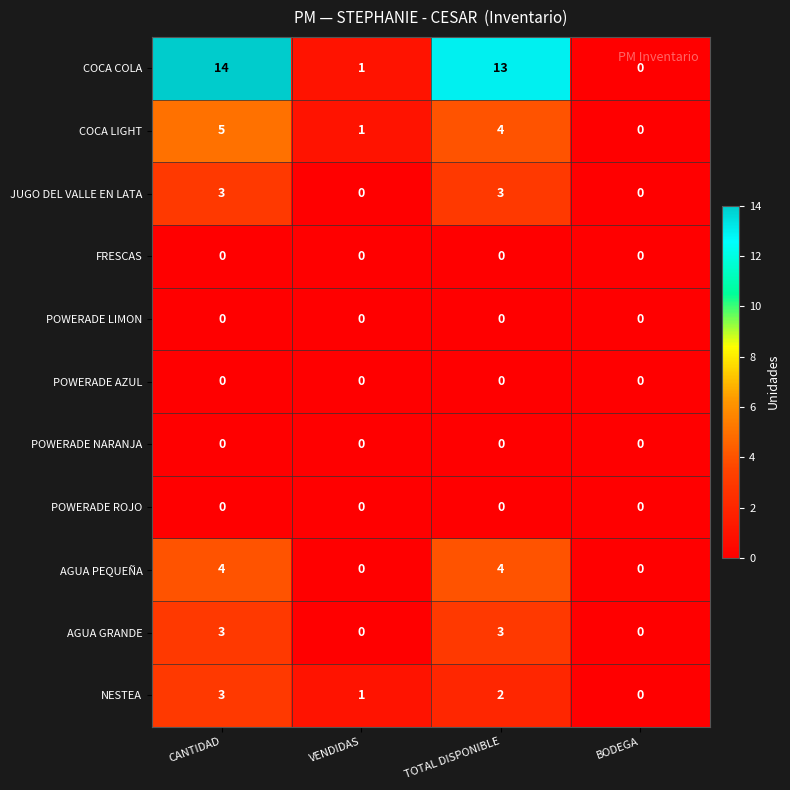

What is the sum of the NESTEA values at VENDIDAS and CANTIDAD?

4